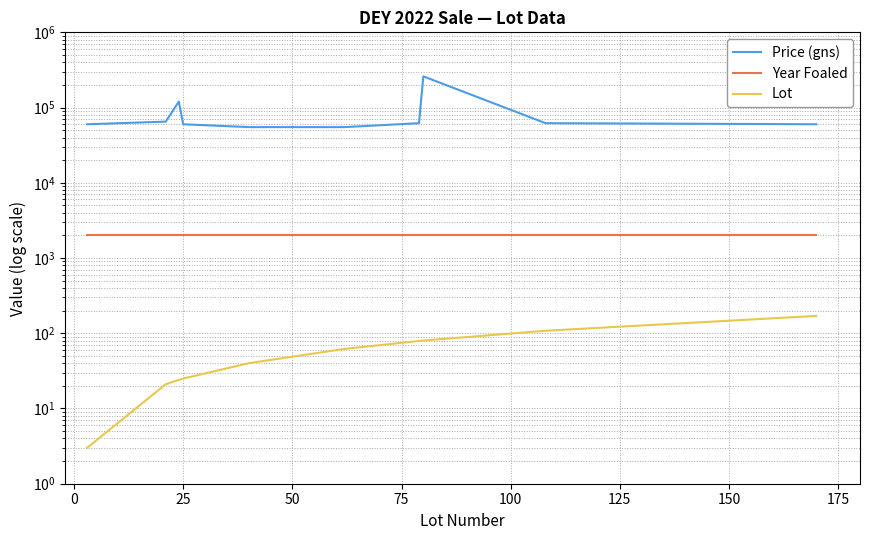

What are all the series names shown in the legend?

Price (gns), Year Foaled, Lot